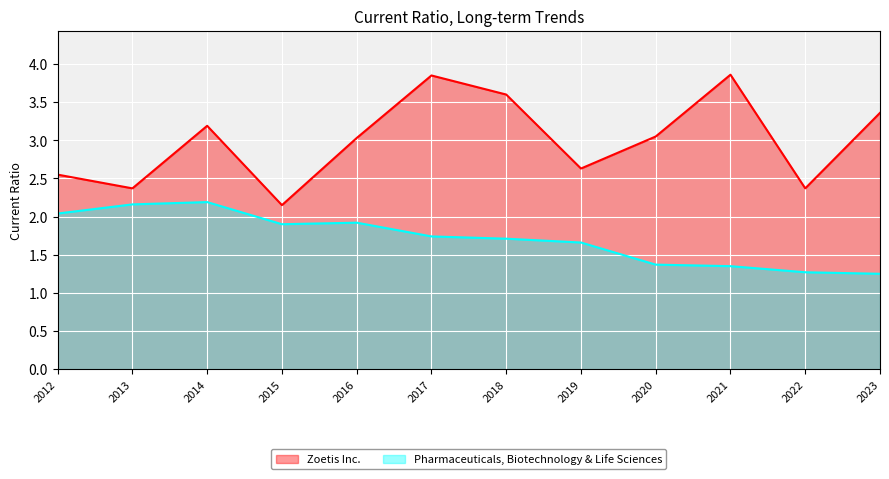

How many values in the Zoetis Inc. series exceed 3?

7